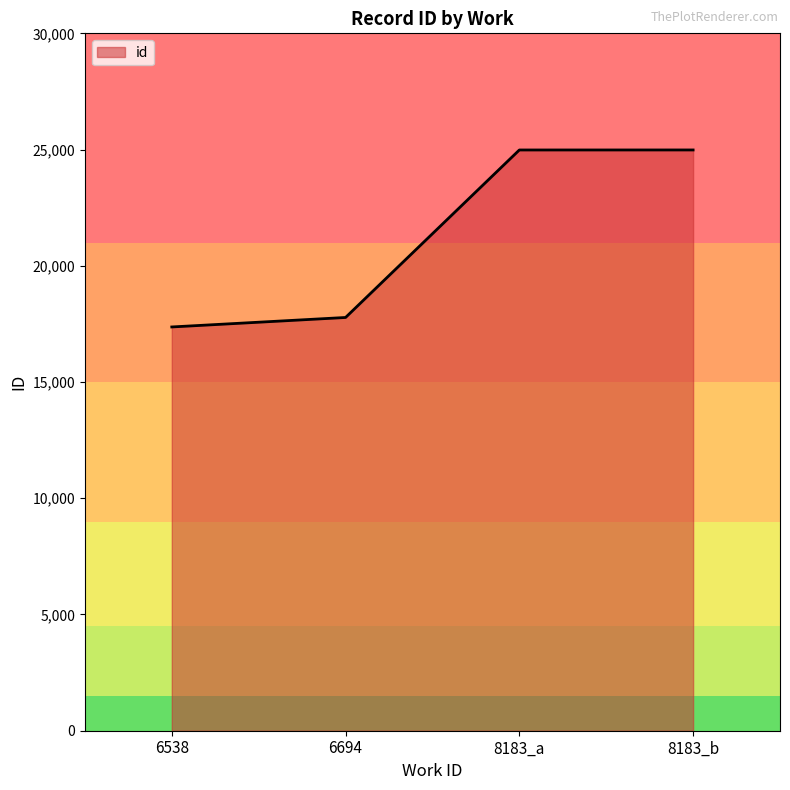

What is the average value?

21278